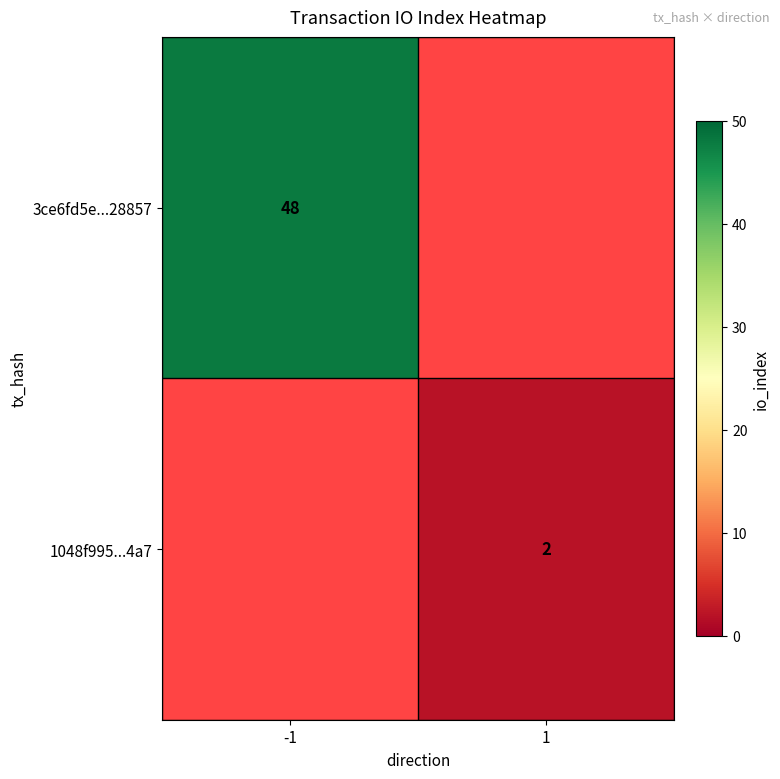

The value of 3ce6fd5e...28857 at -1 is 29. True or false?

False